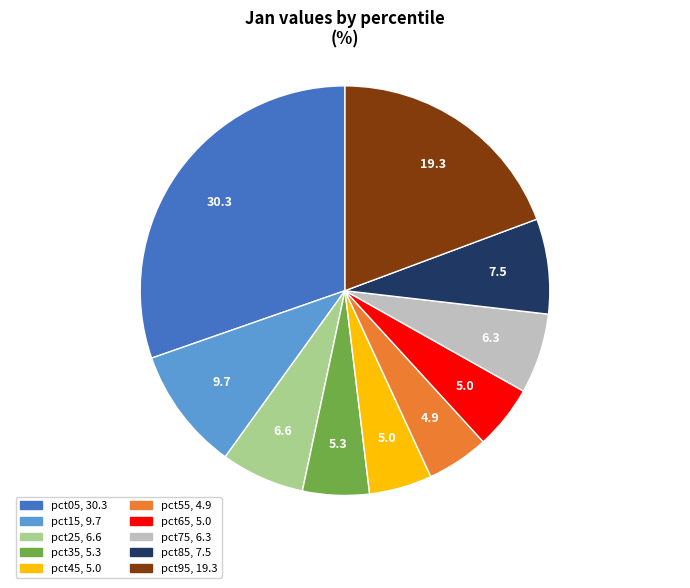

Combined, do pct85 and pct25 account for over 50%?

No